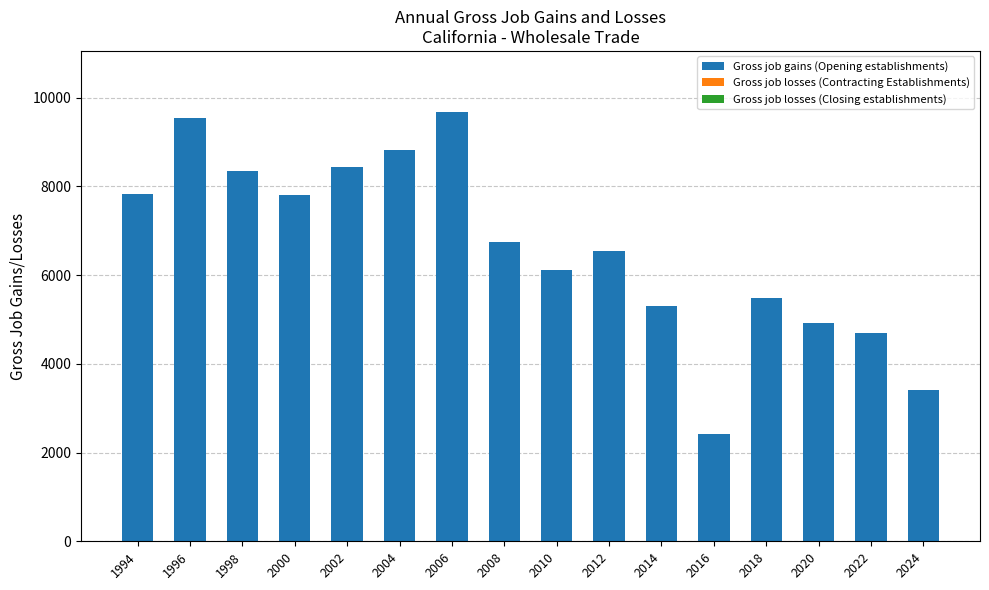

Count the number of categories in the chart.

16